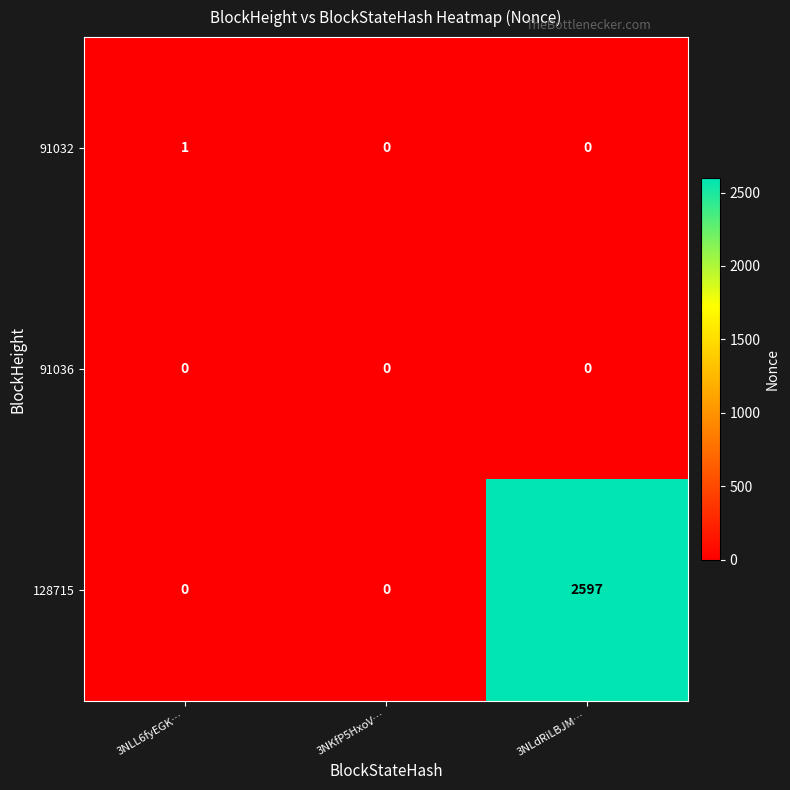

Reading left to right, extract all data points from this chart.

91032: 3NLL6fyEGK…=1	3NKfP5HxoV…=0	3NLdRiLBJM…=0
91036: 3NLL6fyEGK…=0	3NKfP5HxoV…=0	3NLdRiLBJM…=0
128715: 3NLL6fyEGK…=0	3NKfP5HxoV…=0	3NLdRiLBJM…=2597